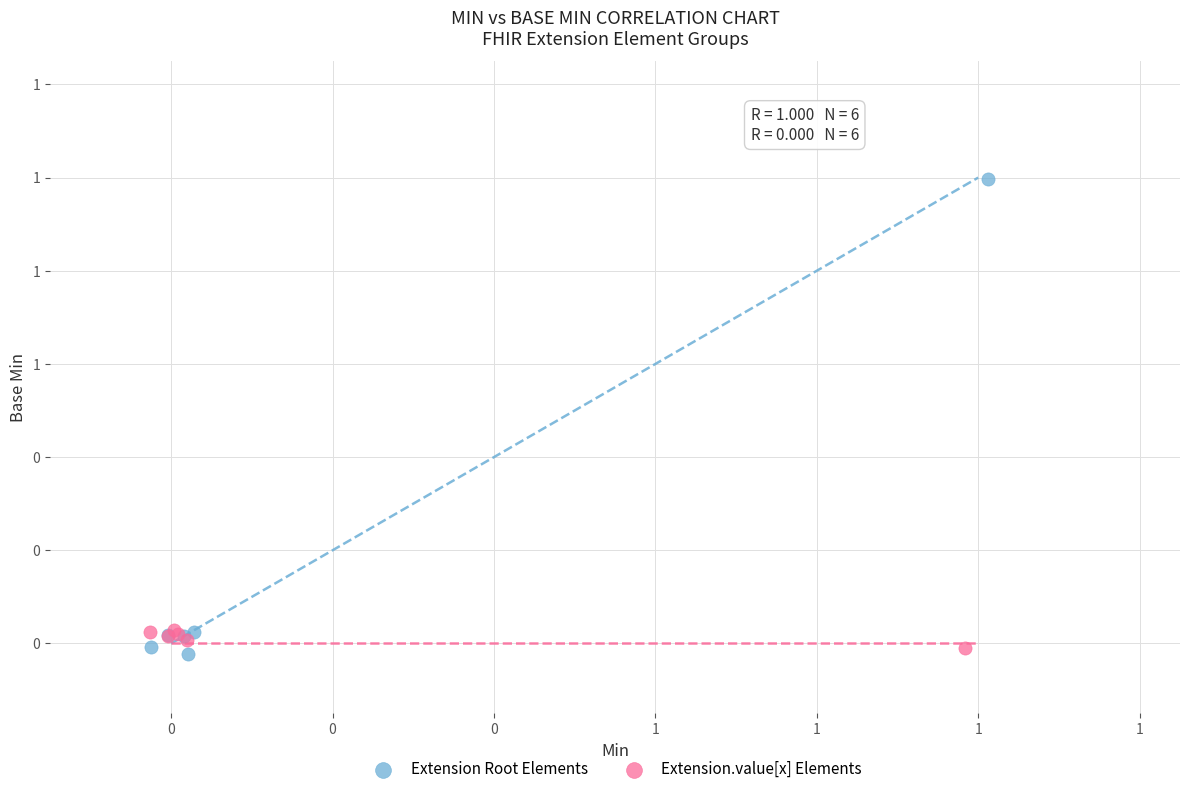

Which series reaches the maximum Y coordinate?

Extension Root Elements